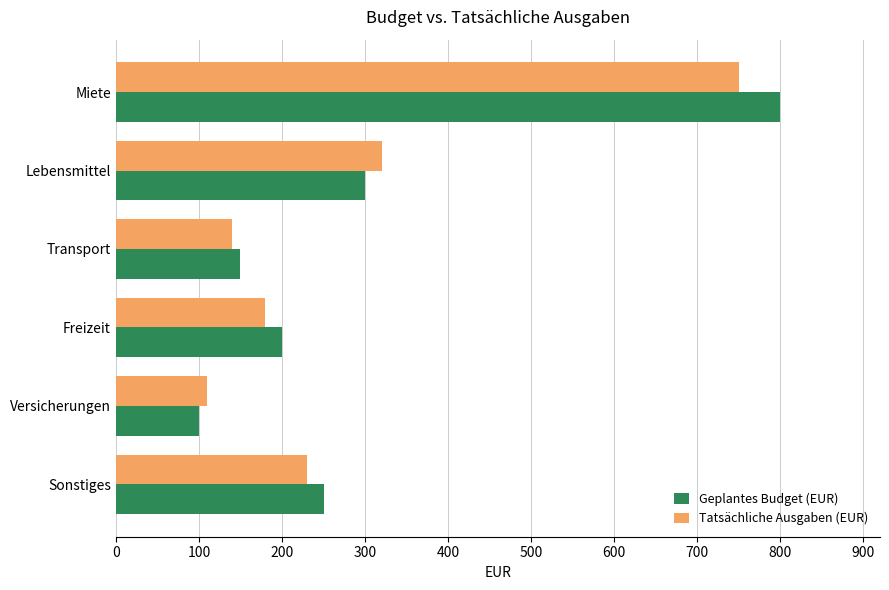

What is the difference between the second highest and minimum values in the Tatsächliche Ausgaben (EUR) series?

210